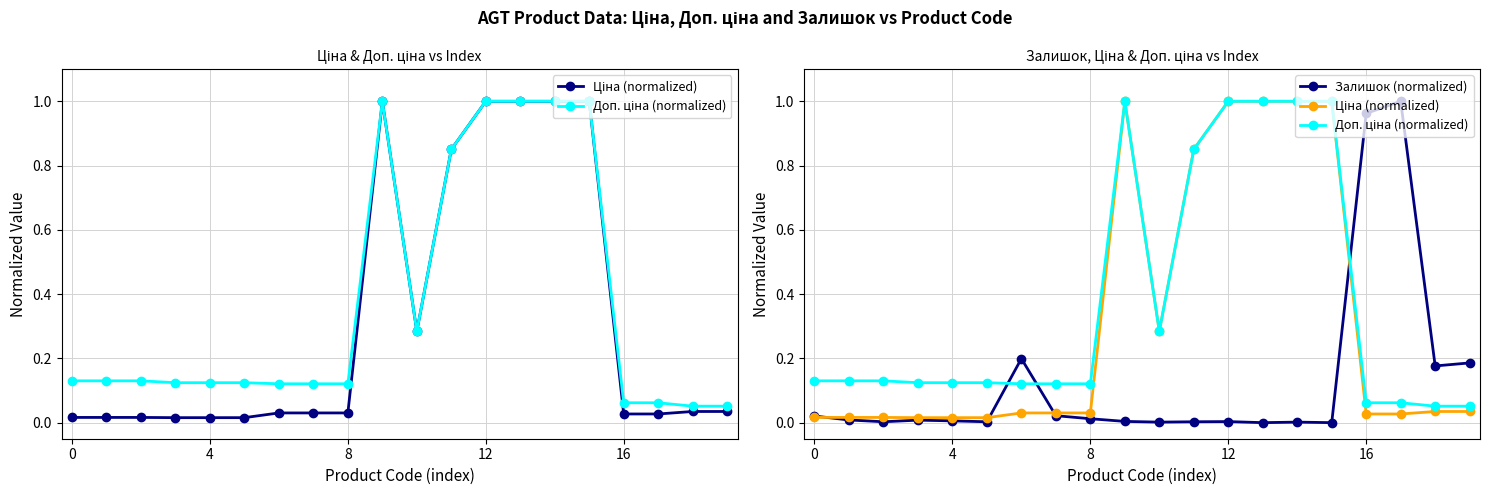

How many intersections are there between Залишок (normalized) and Доп. ціна (normalized)?

3